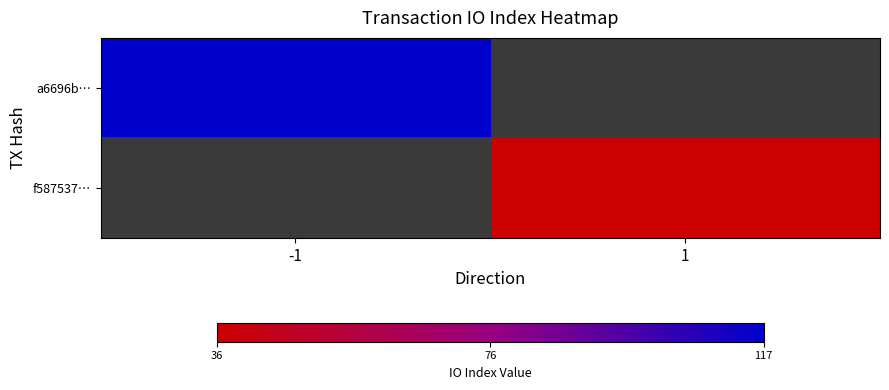

The a6696b… series shows 117.0 at -1. True or false?

True